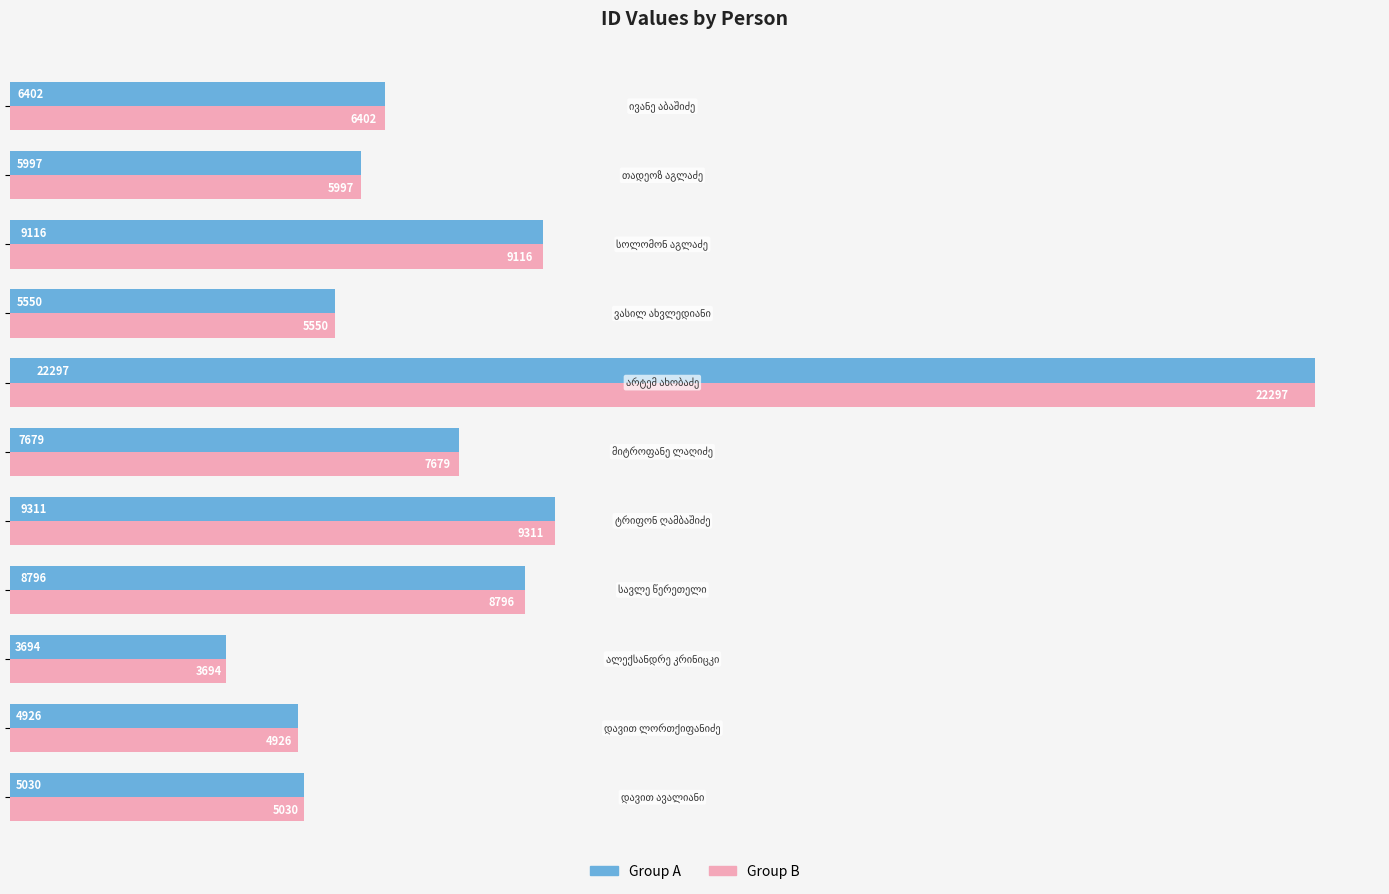

What is the minimum value shown in the chart?

3694